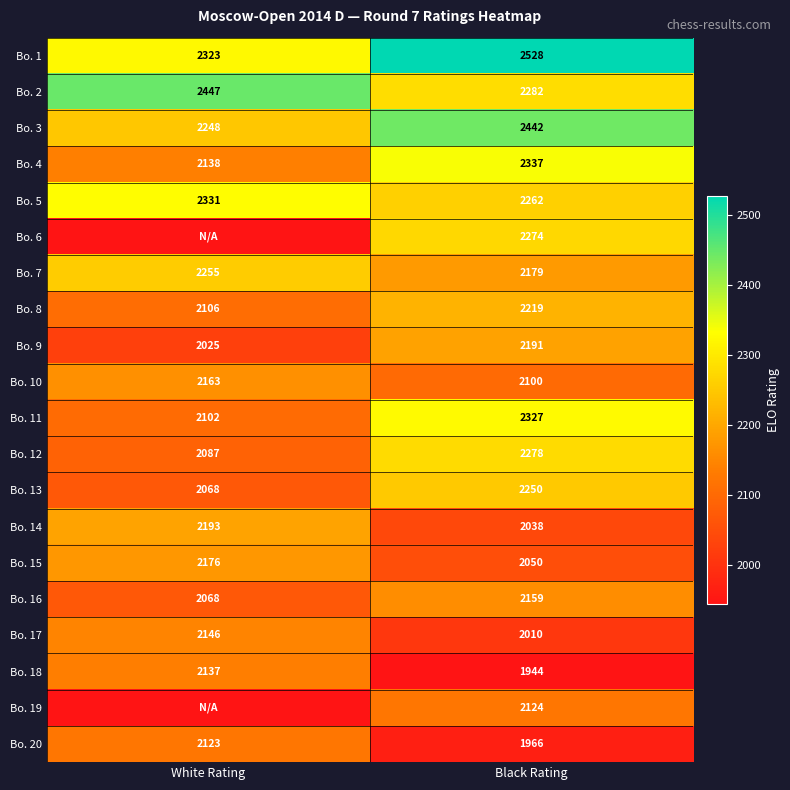

Which category has the highest value in the Bo. 5 series?

White Rating